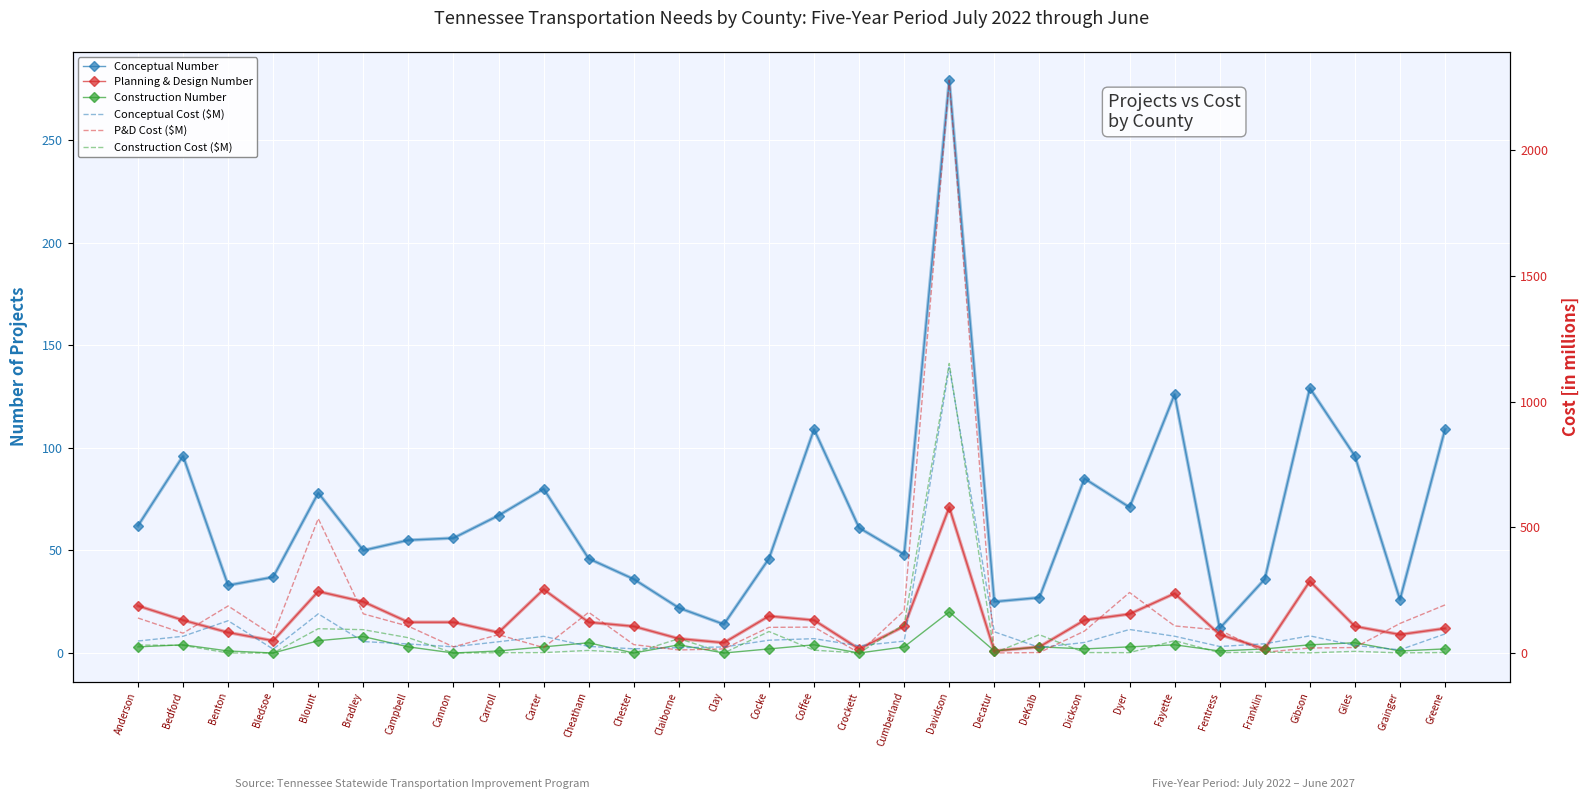

True or false: Conceptual Number and Planning & Design Number intersect in this chart.

False